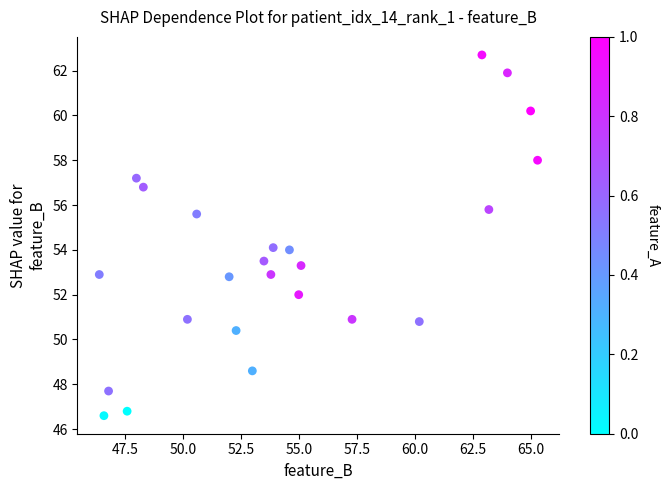

What is the range of Y values (max minus min)?

16.1